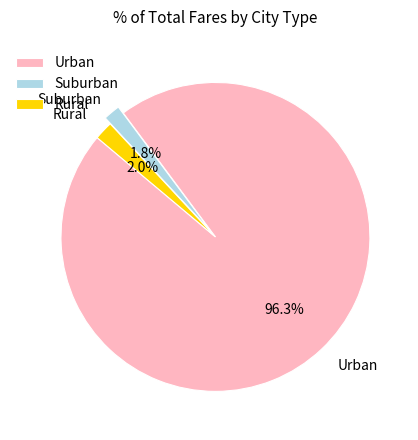

Which category has the biggest portion of the pie?

Urban